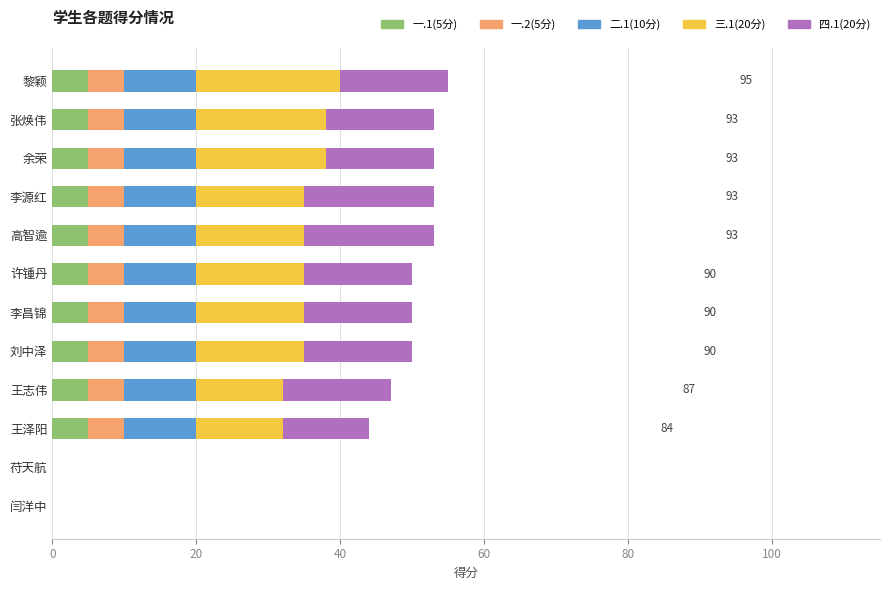

True or false: 一.1(5分) has a value of 0 at 闫洋中.

True